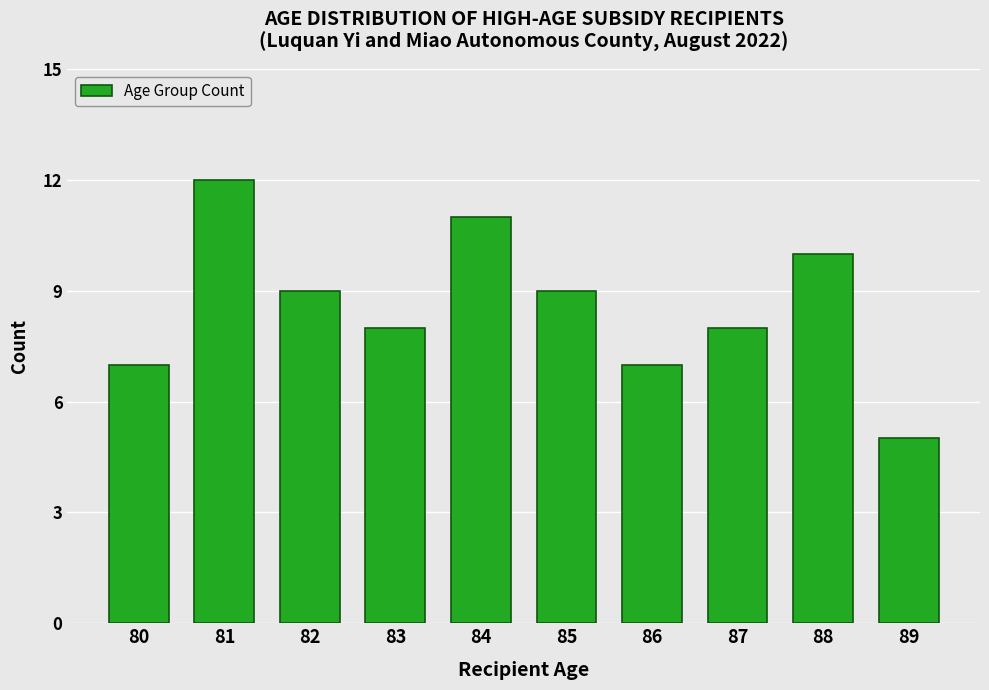

Reading left to right, what are all the values shown in this chart?

7	12	9	8	11	9	7	8	10	5